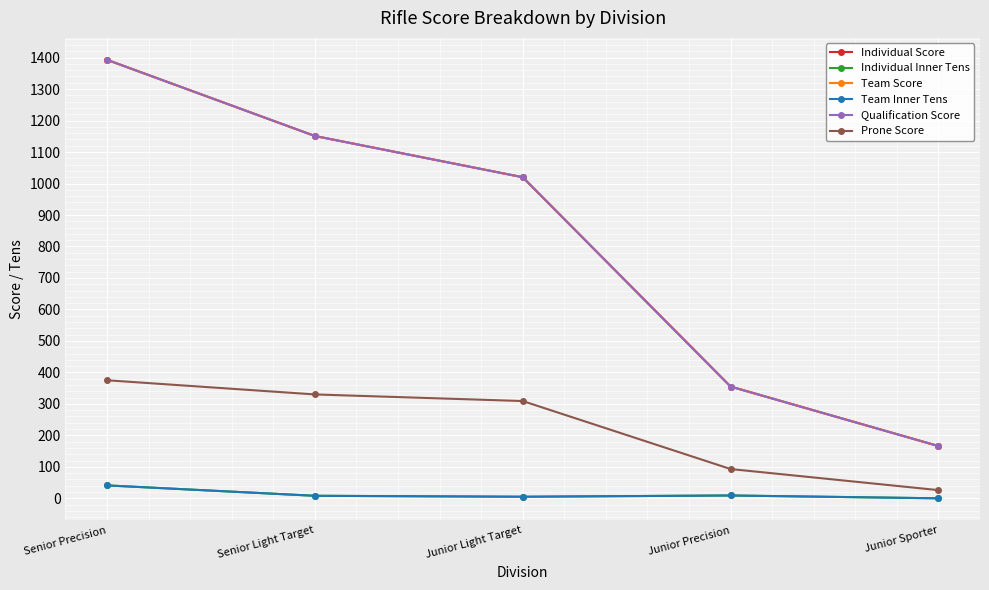

What is the approximate value of Qualification Score at Junior Light Target?

1020